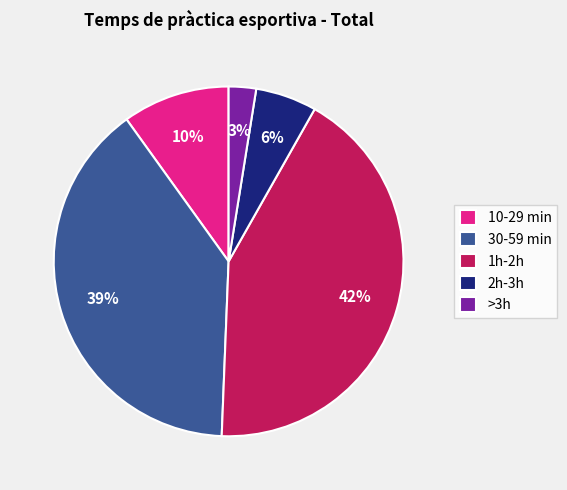

Which category has the biggest portion of the pie?

1h-2h